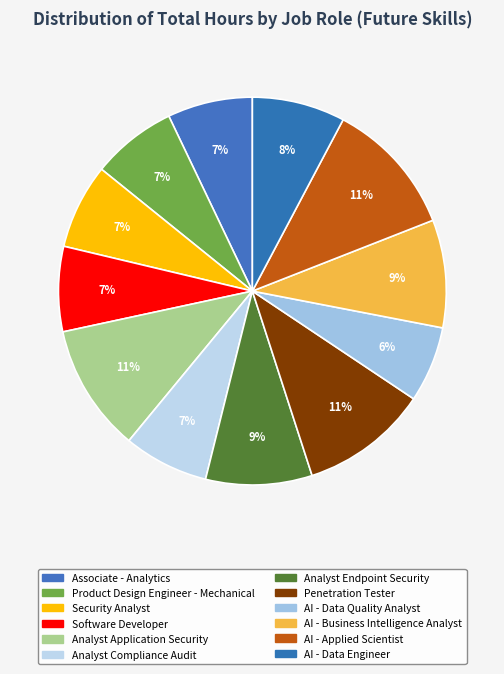

How much of the chart is everything except Analyst Endpoint Security?

91.1%